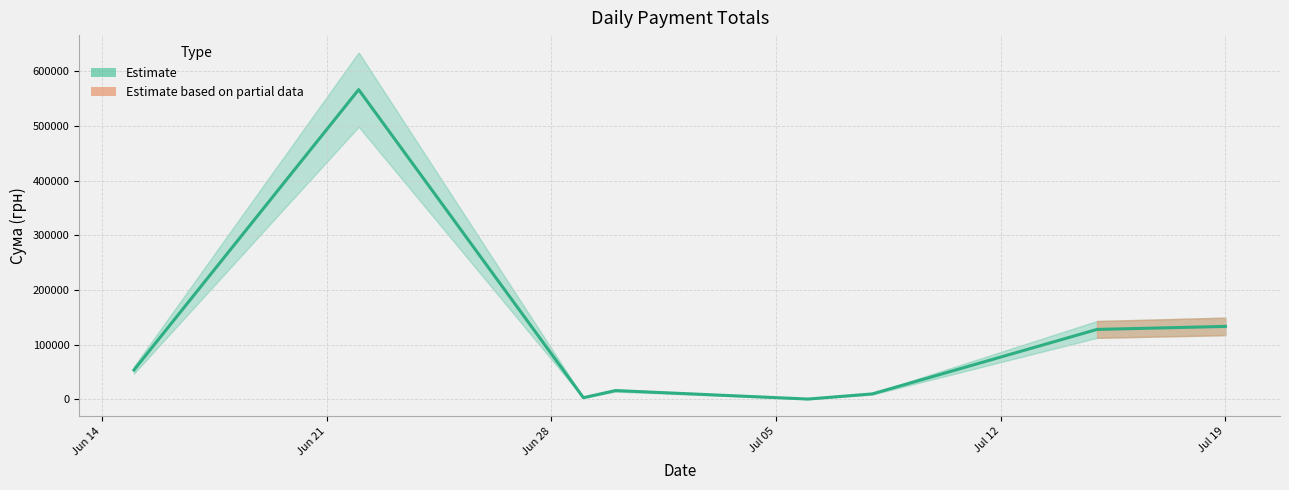

How many points are lower than both their immediate neighbors (excluding endpoints)?

2